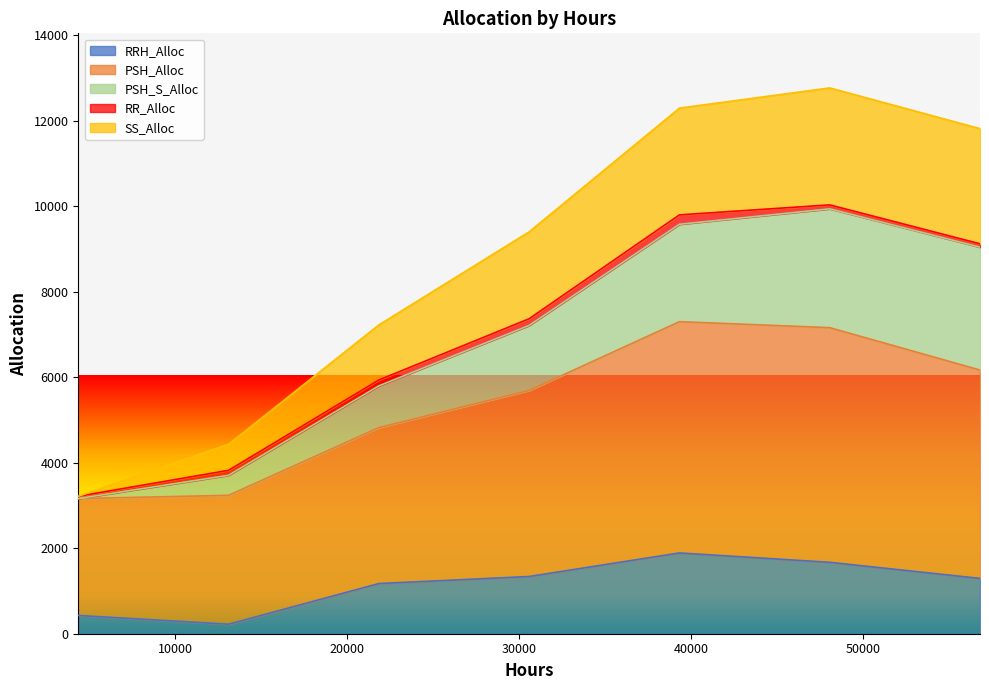

What are all the series names shown in the legend?

RRH_Alloc, PSH_Alloc, PSH_S_Alloc, RR_Alloc, SS_Alloc